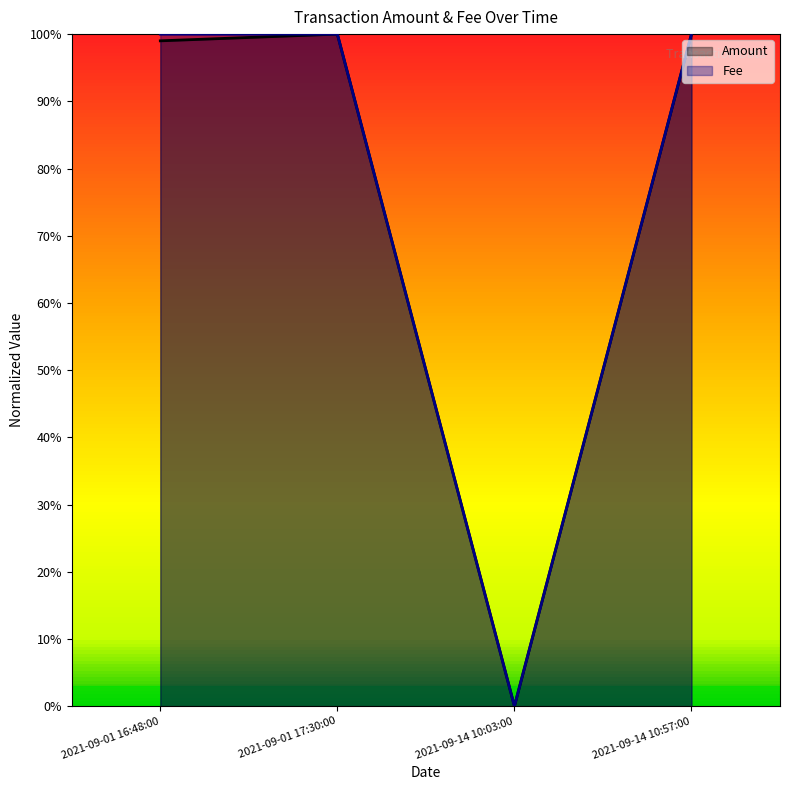

At 2021-09-14 10:03:00, list the series in order from smallest to largest.

Amount, Fee